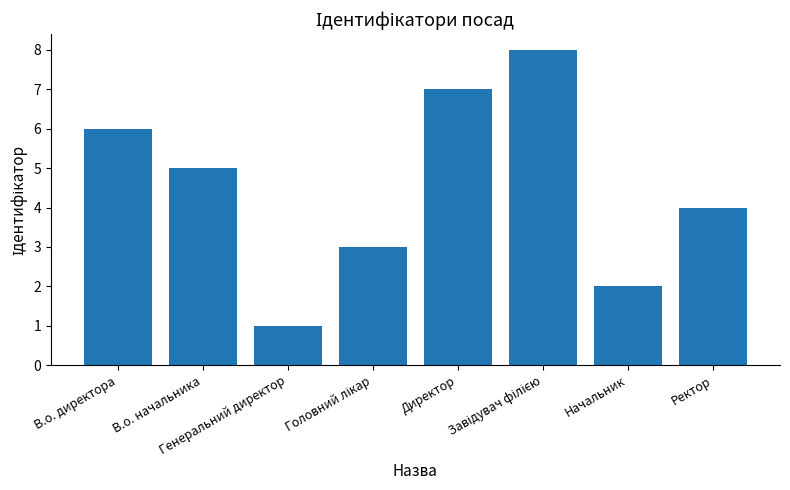

What is the label of the 1st bar from the left?

В.о. директора